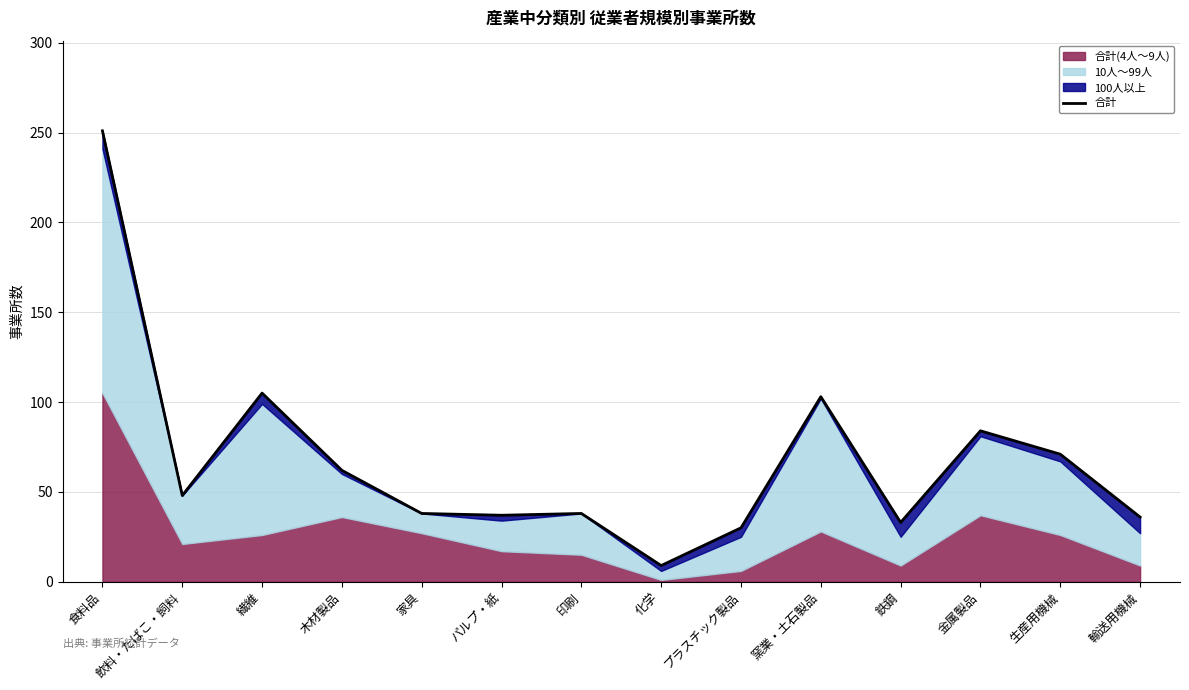

Reading right to left, transcribe all the data shown in this chart.

36	71	84	33	103	30	9	38	37	38	62	105	48	251